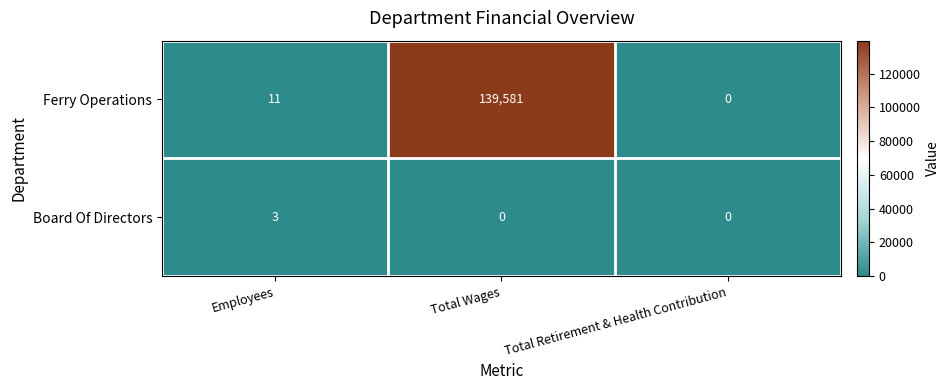

Reading left to right, what are all the values shown in this chart?

Ferry Operations: Employees=11	Total Wages=139581	Total Retirement & Health Contribution=0
Board Of Directors: Employees=3	Total Wages=0	Total Retirement & Health Contribution=0